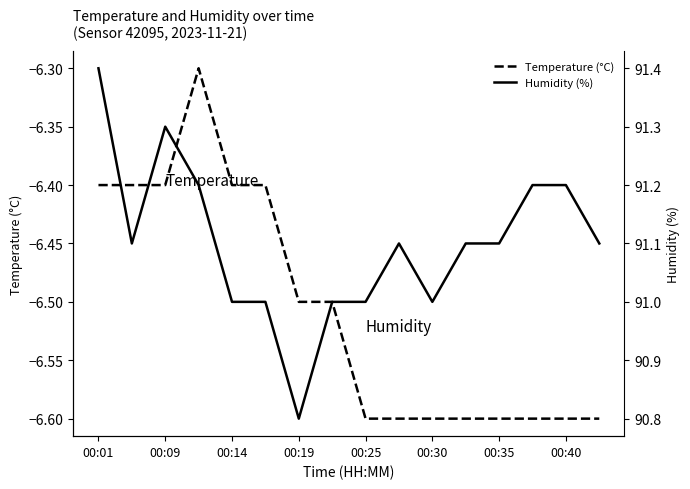

What is the lowest value of the Temperature (°C) series?

-6.6